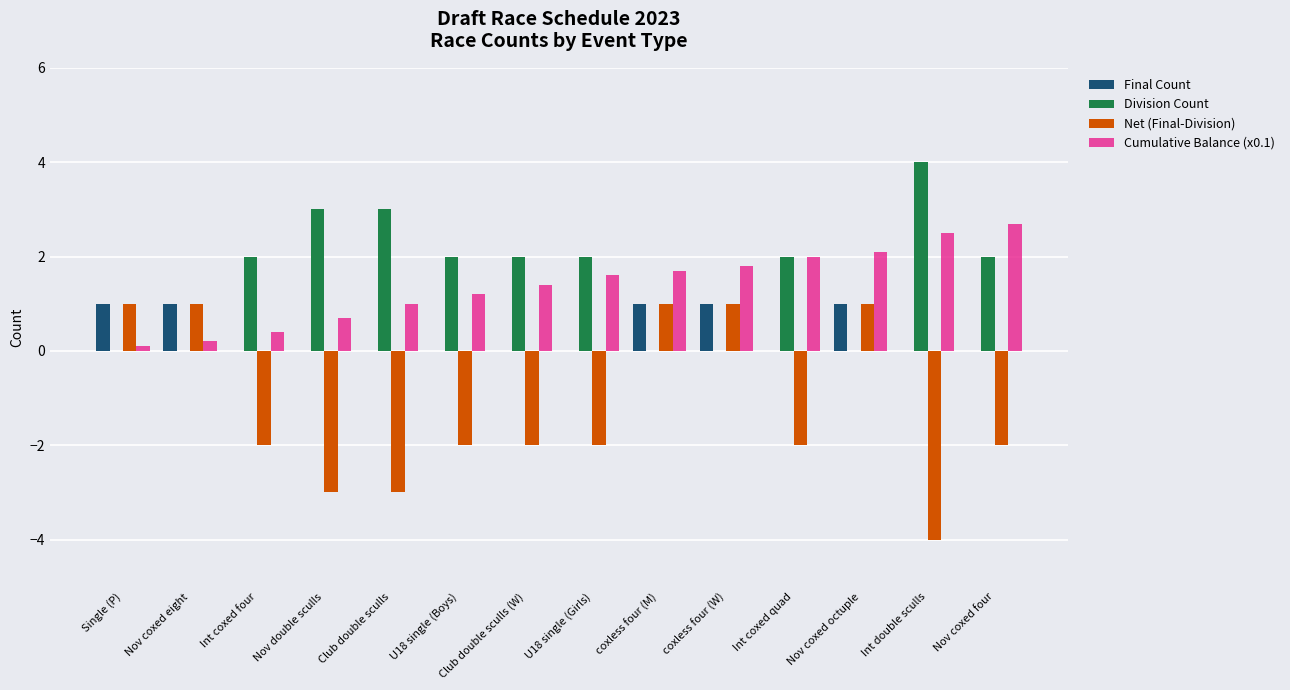

What are all the series names shown in the legend?

Final Count, Division Count, Net (Final-Division), Cumulative Balance (x0.1)